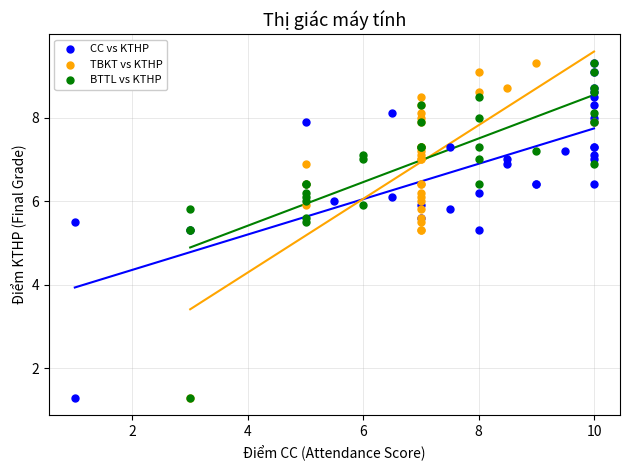

What are all the series names shown in the legend?

CC vs KTHP, TBKT vs KTHP, BTTL vs KTHP